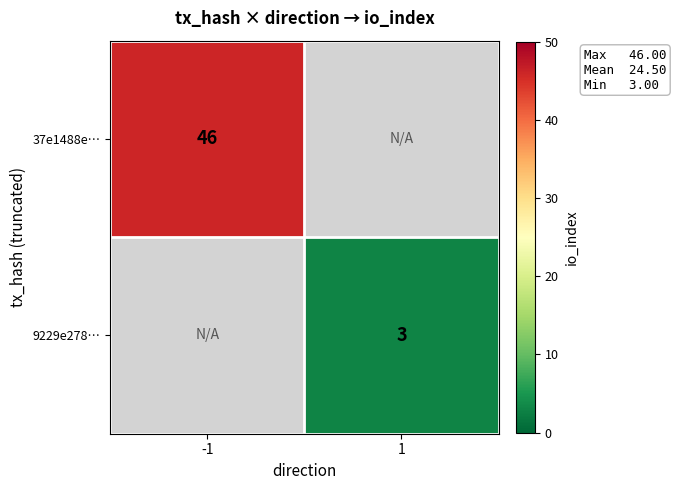

The 37e1488e… series shows 31 at -1. True or false?

False